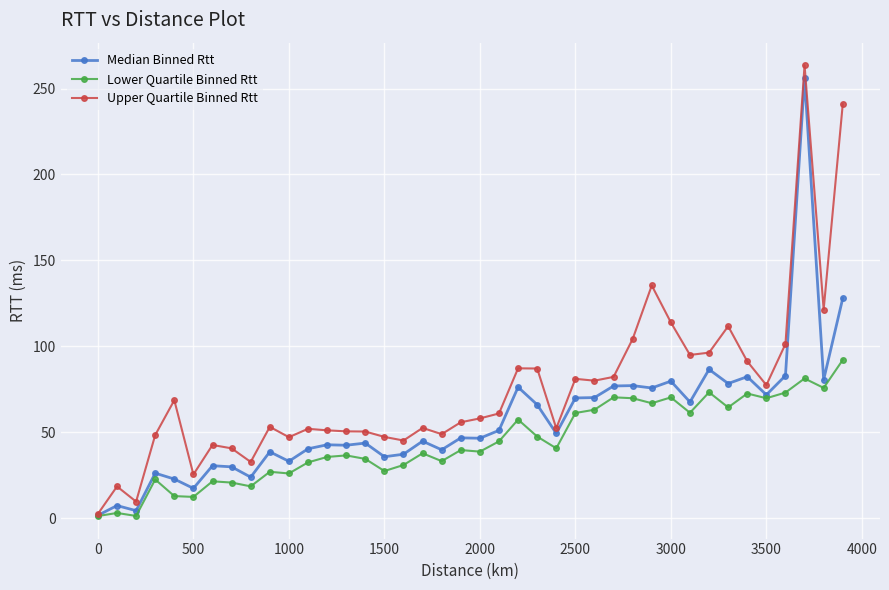

Which series has the largest range (max minus min)?

Upper Quartile Binned Rtt